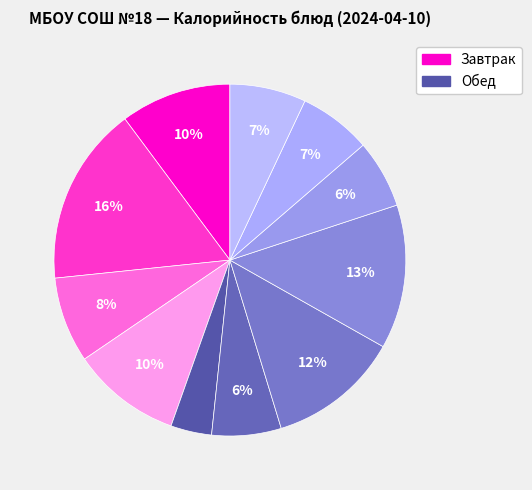

How many slices are in this pie chart?

11